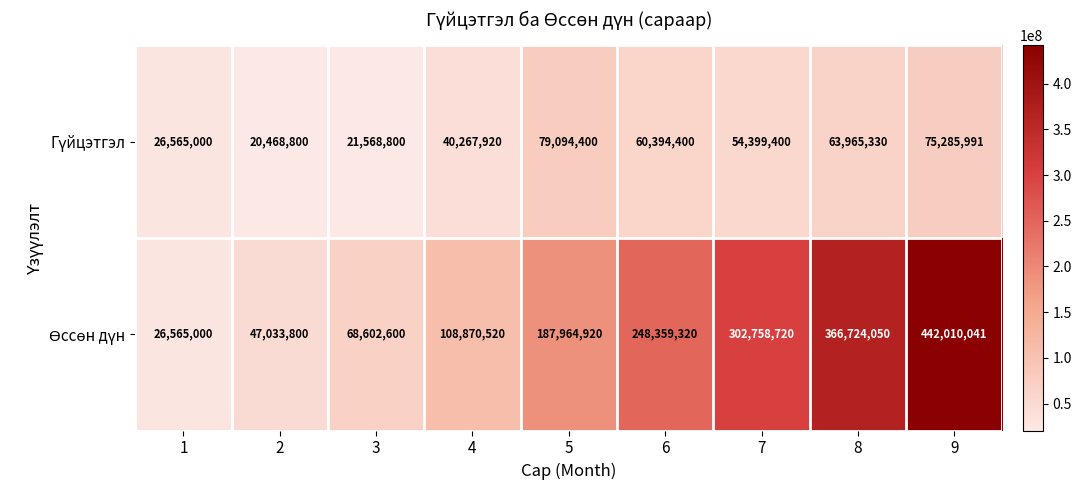

What is the total value across all series at 1?

53130000